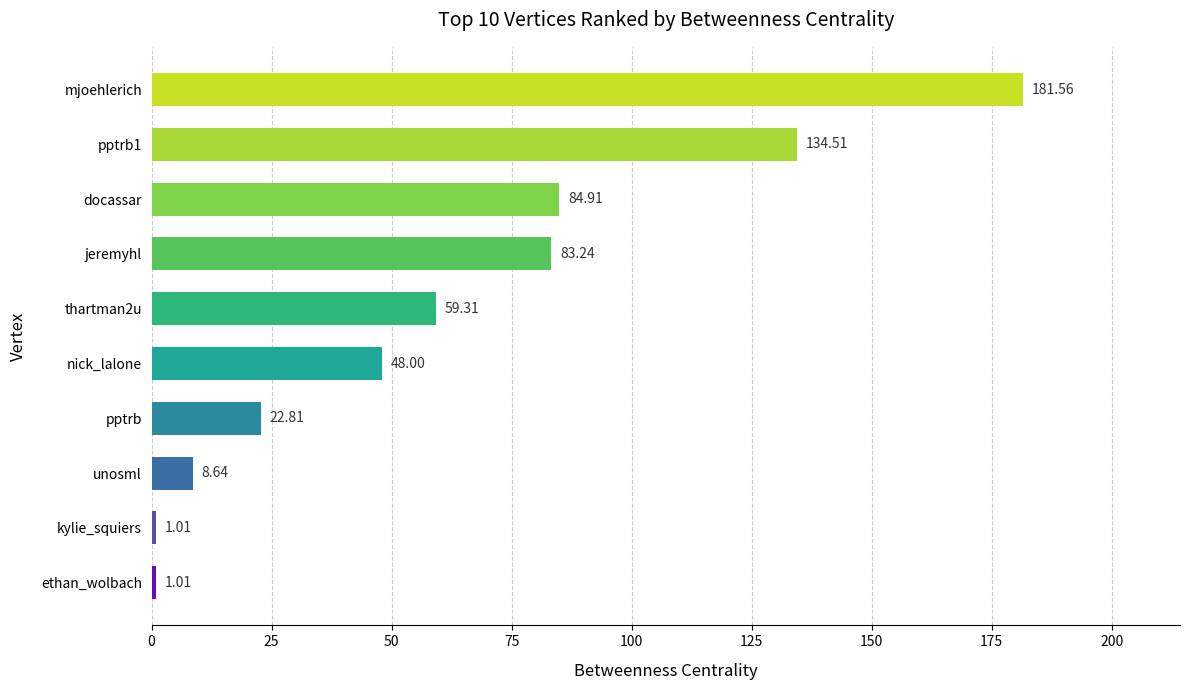

What is the average value?

62.5